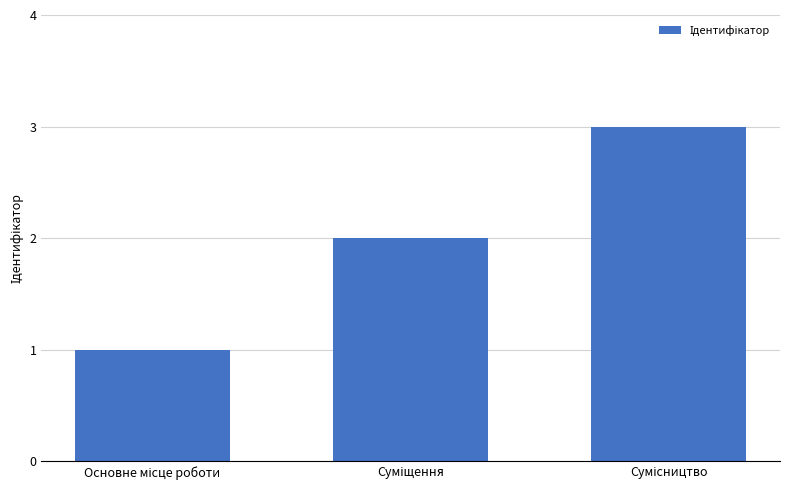

Reading left to right, transcribe all the data shown in this chart.

1	2	3